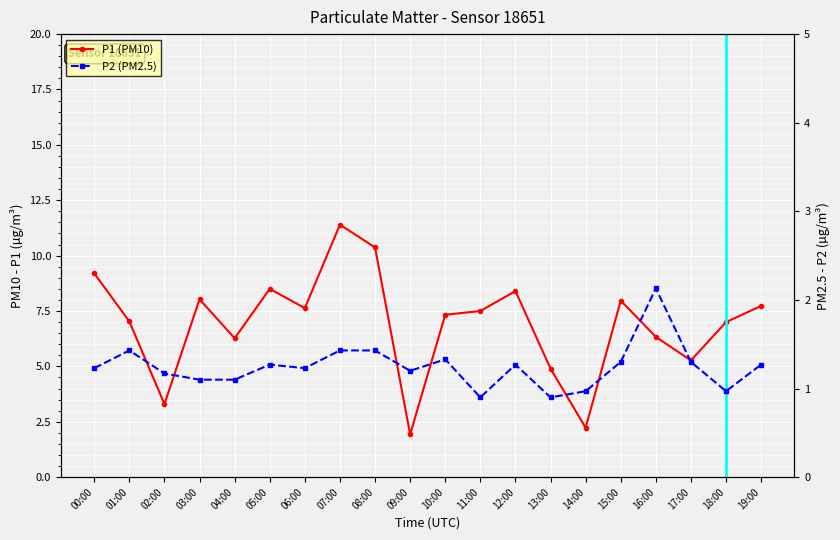

How many interior local peaks does the P2 series have?

5